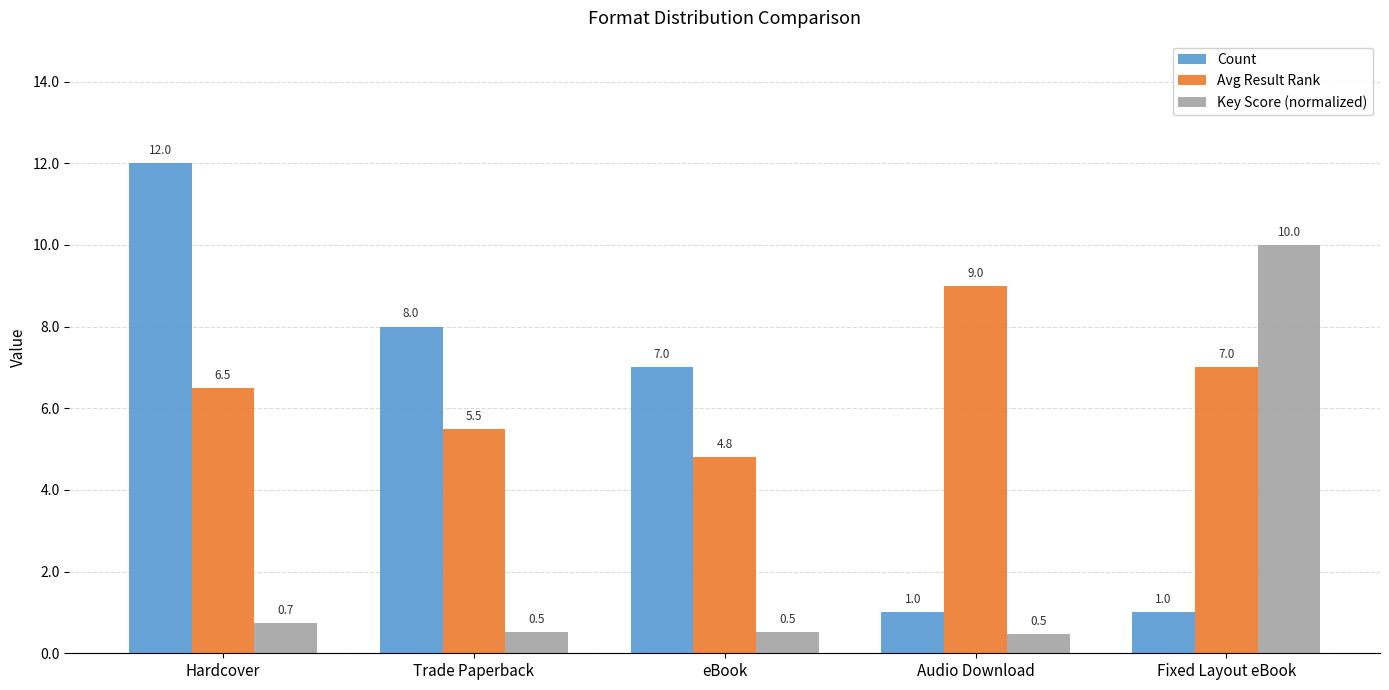

What is the label of the 5th bar from the right?

Hardcover